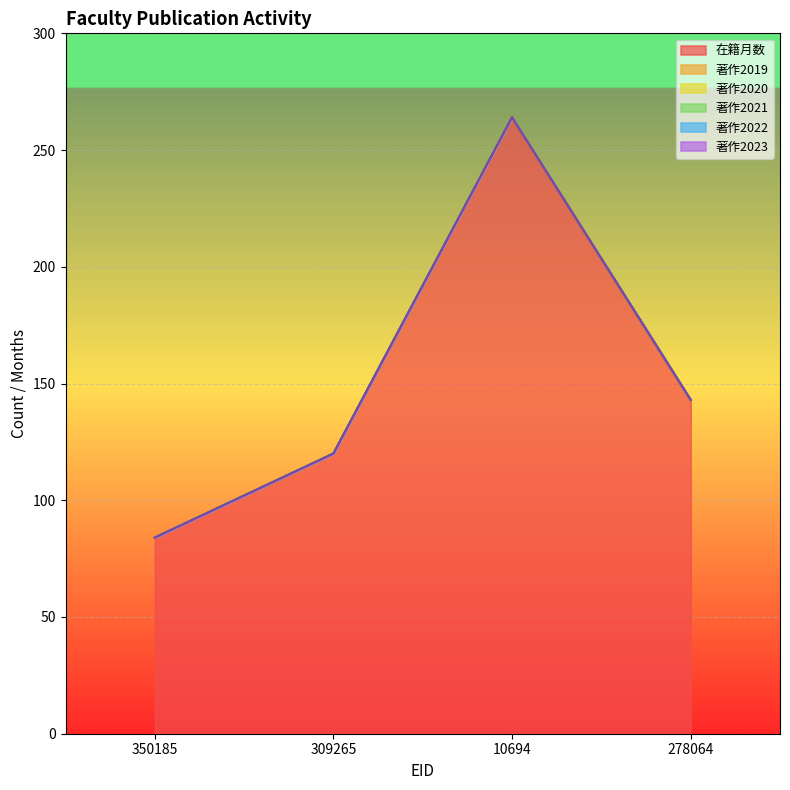

List the series in order of their peak value, lowest first.

著作2019, 著作2020, 著作2021, 著作2022, 著作2023, 在籍月数